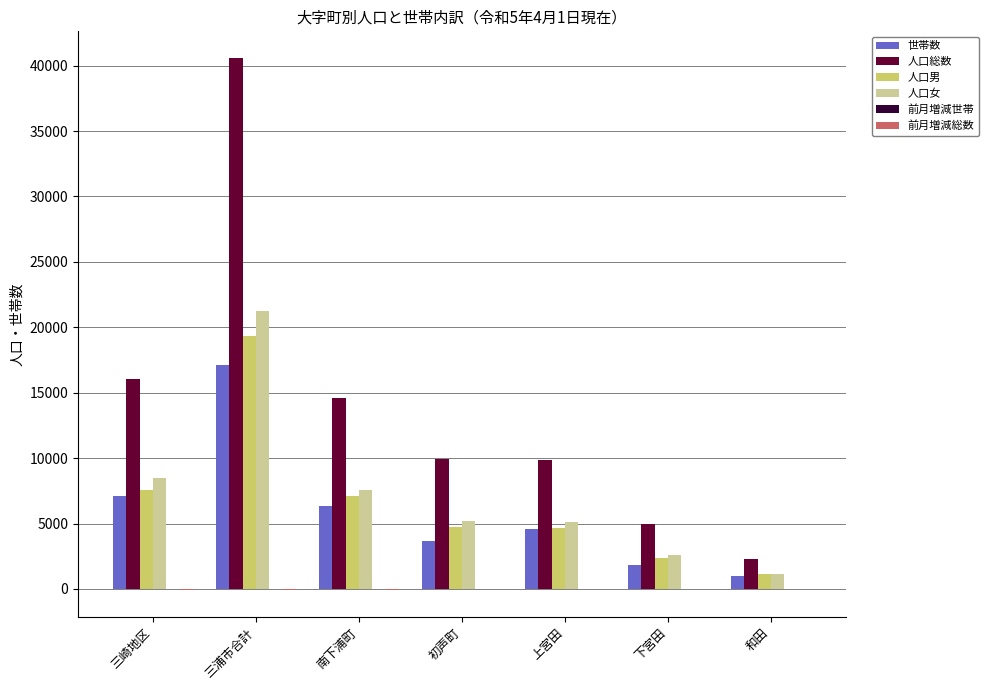

Which series changed the most between 上宮田 and 下宮田?

人口総数